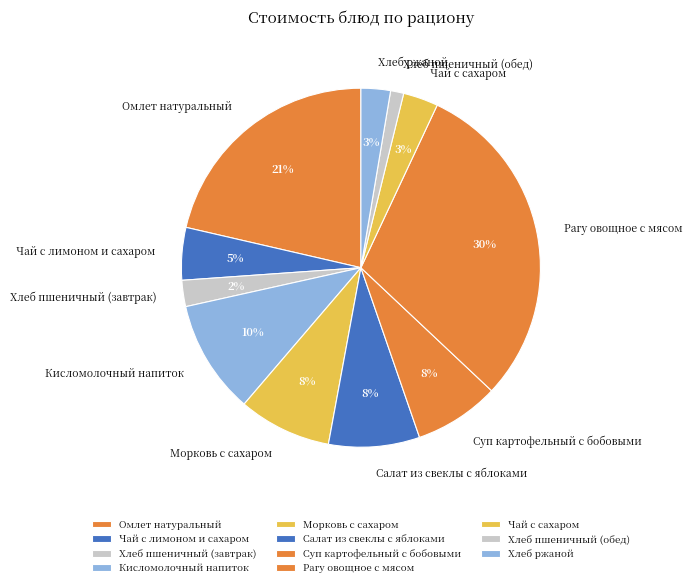

What is the largest slice in the pie chart?

Рагу овощное с мясом